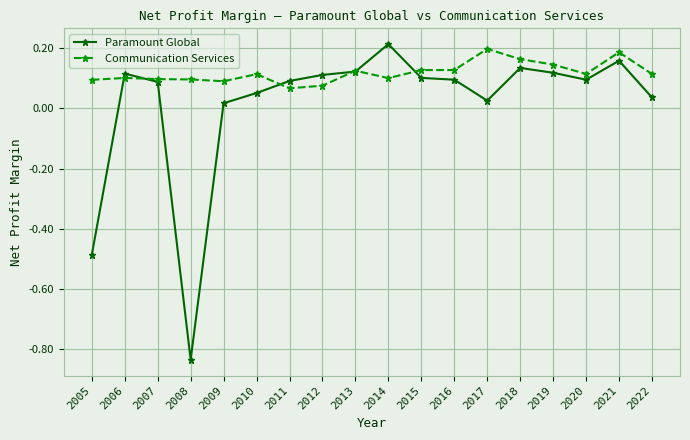

Which category has the lowest value across all series?

2008